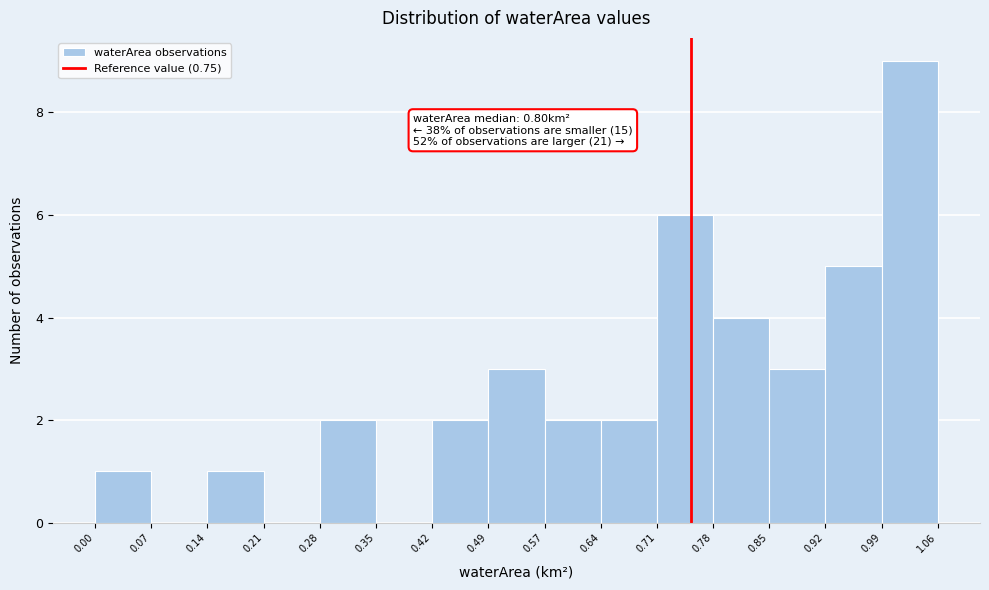

Which range on the x-axis has the tallest bar?

0.99 to 1.06